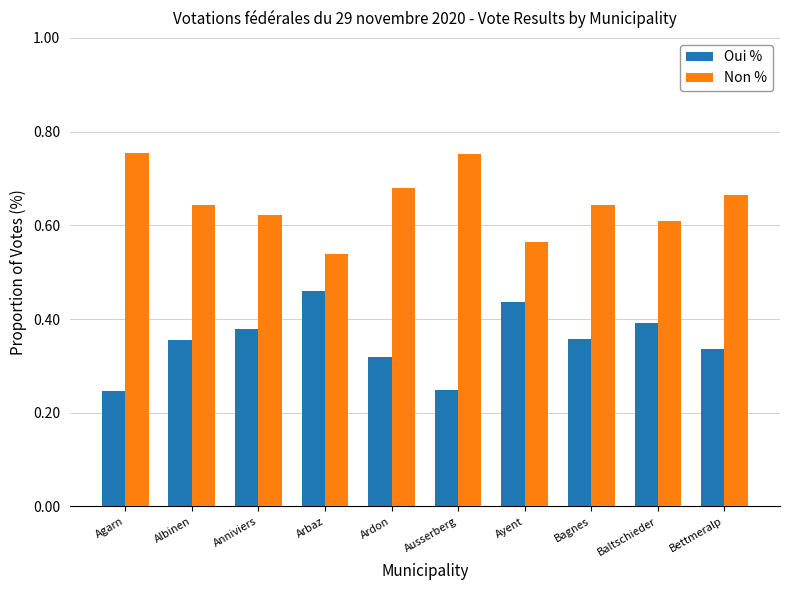

At how many categories does at least one series exceed 0?

10